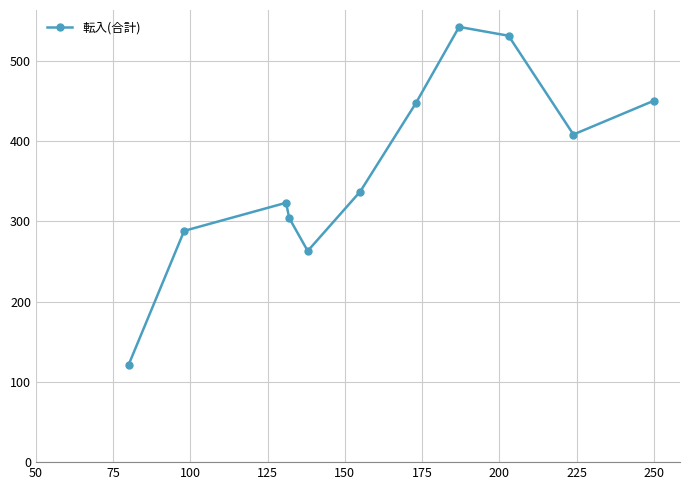

How many interior local peaks (higher than both neighbors) does the data have?

2